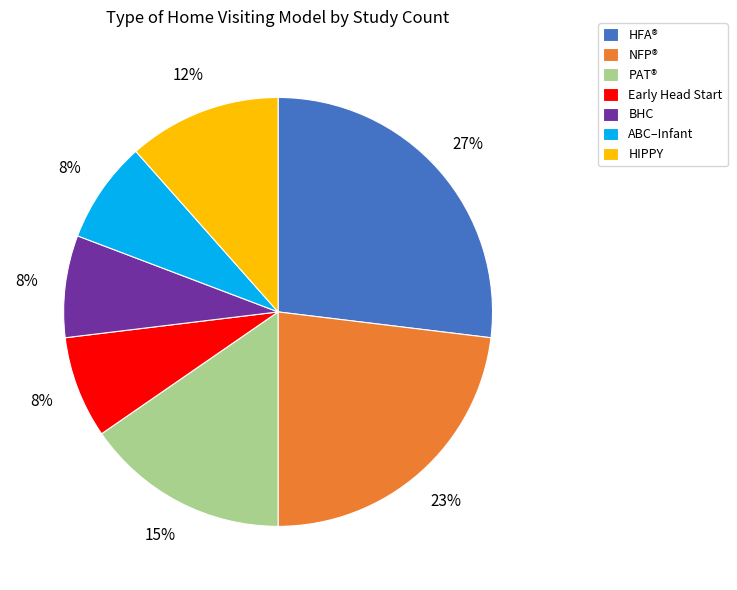

What percentage is the HIPPY slice, to the nearest percent?

12%